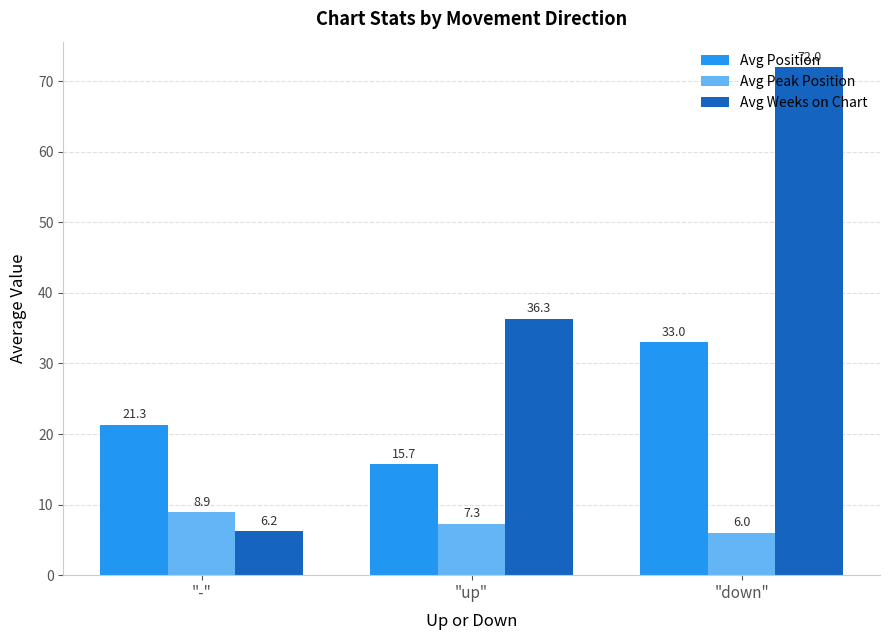

What position from the right is "-"?

3